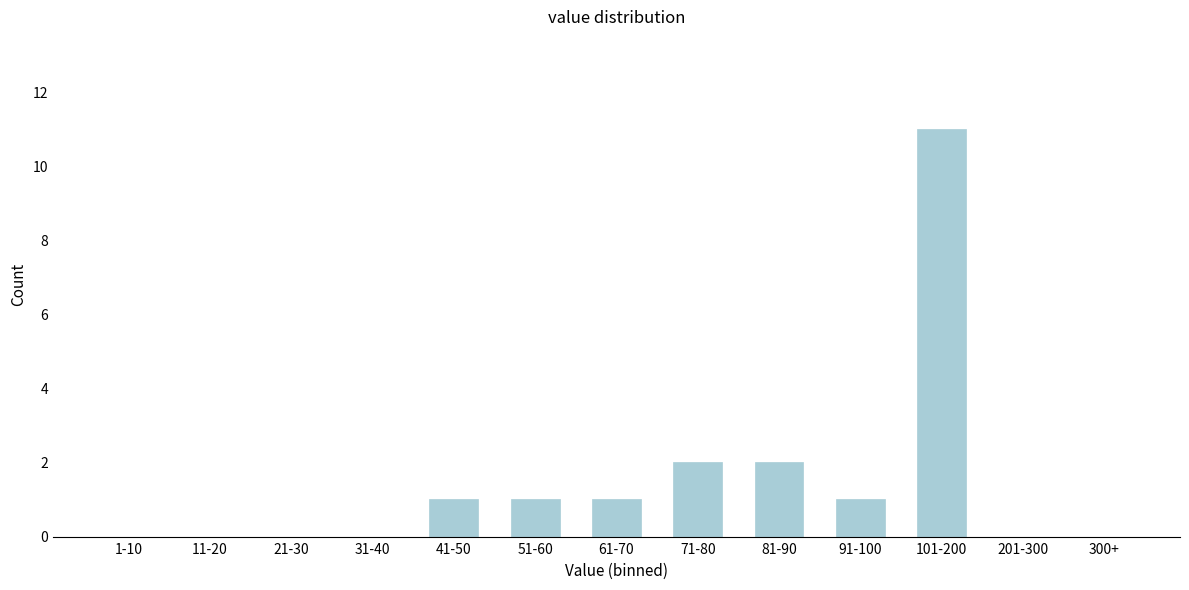

Reading left to right, list all the values displayed in this chart.

1-10=0	11-20=0	21-30=0	31-40=0	41-50=1	51-60=1	61-70=1	71-80=2	81-90=2	91-100=1	101-200=11	201-300=0	300+=0